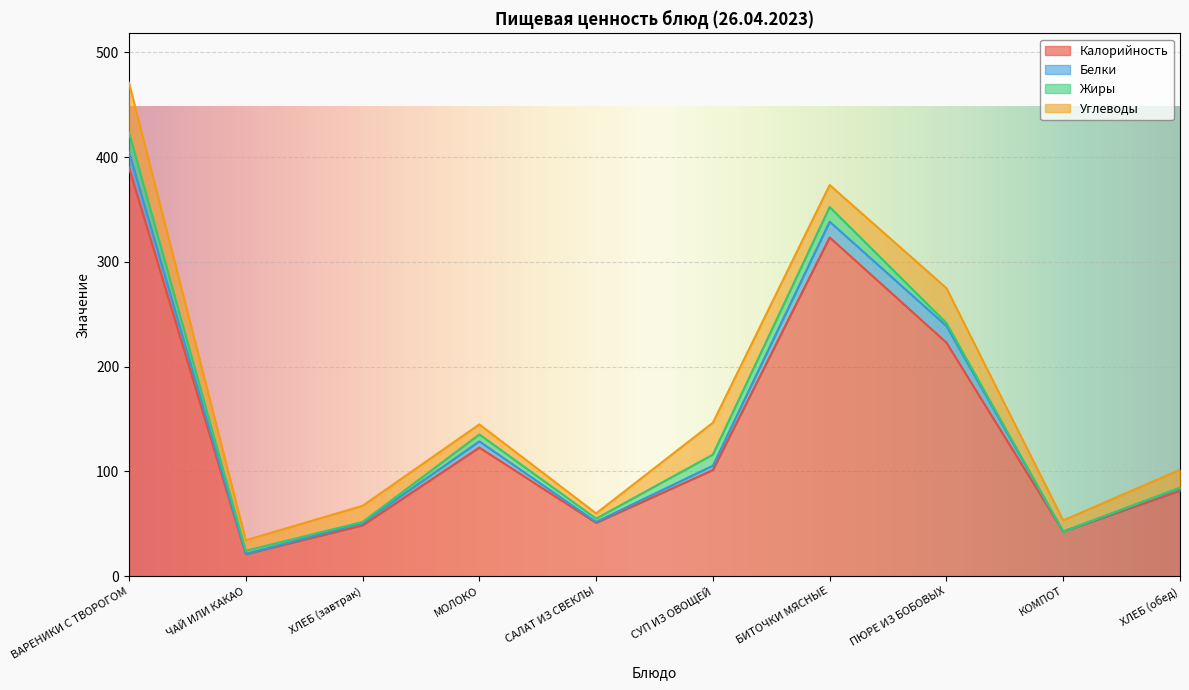

Which series has the largest range (max minus min)?

Калорийность